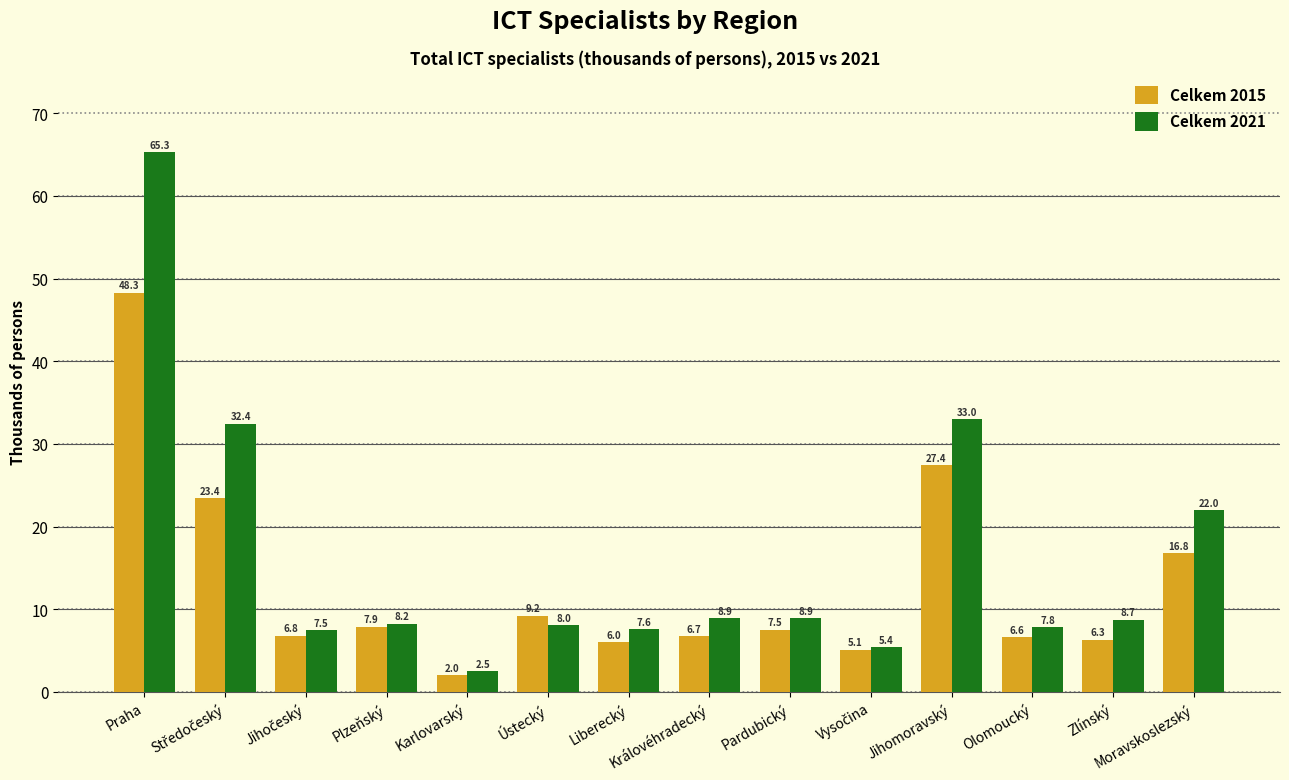

How many categories are shown in the chart?

14